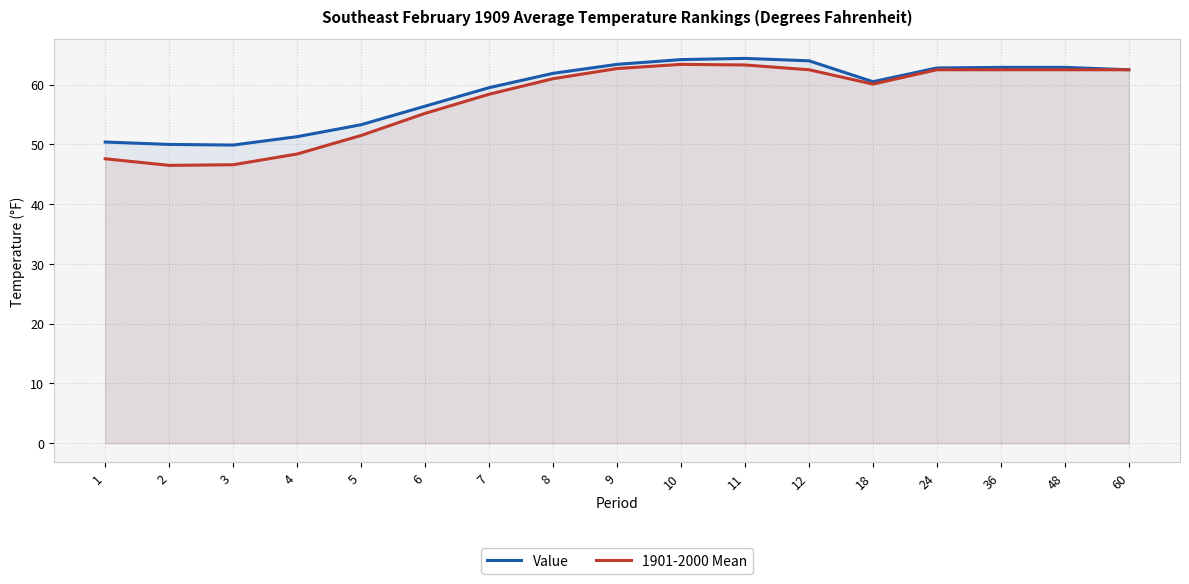

List the labels in order of Value value, largest first.

11, 10, 12, 9, 36, 48, 24, 60, 8, 18, 7, 6, 5, 4, 1, 2, 3